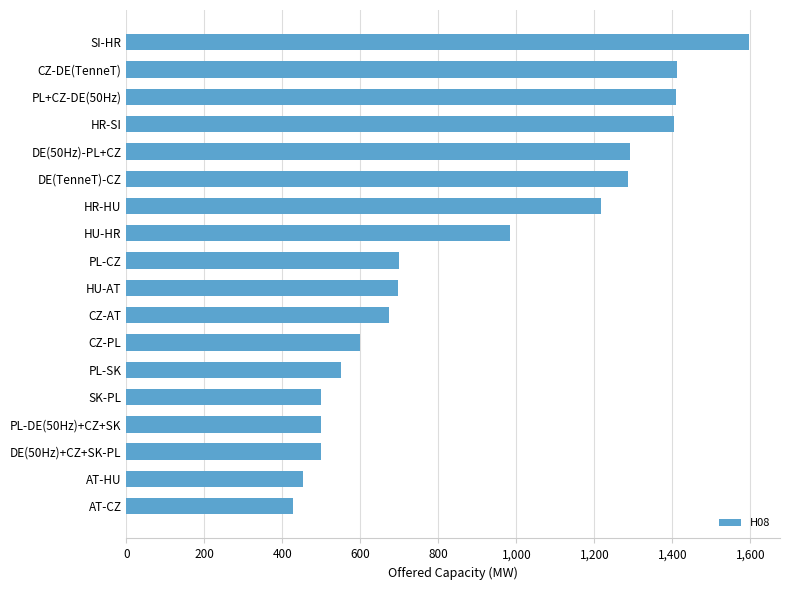

What is the difference between the values at SI-HR and CZ-AT?

923